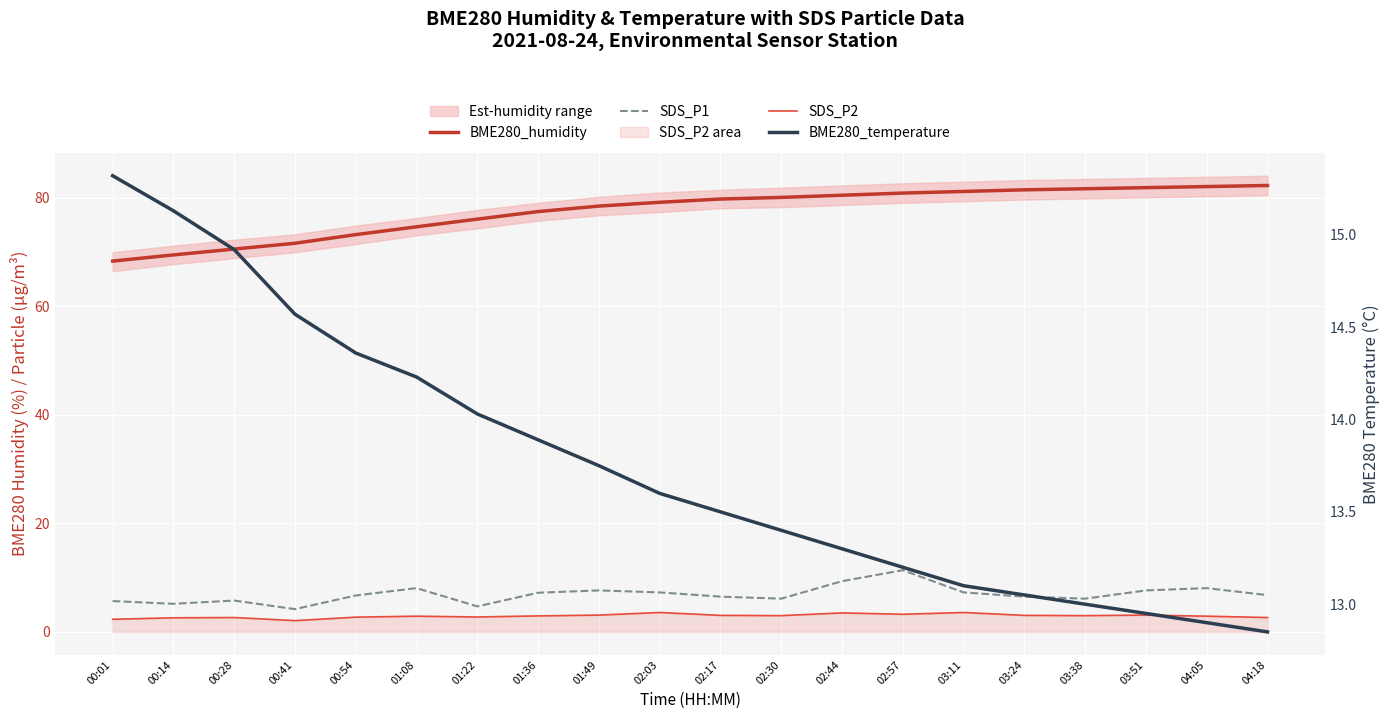

What are all the series names shown in the legend?

BME280_humidity, SDS_P1, SDS_P2, BME280_temperature